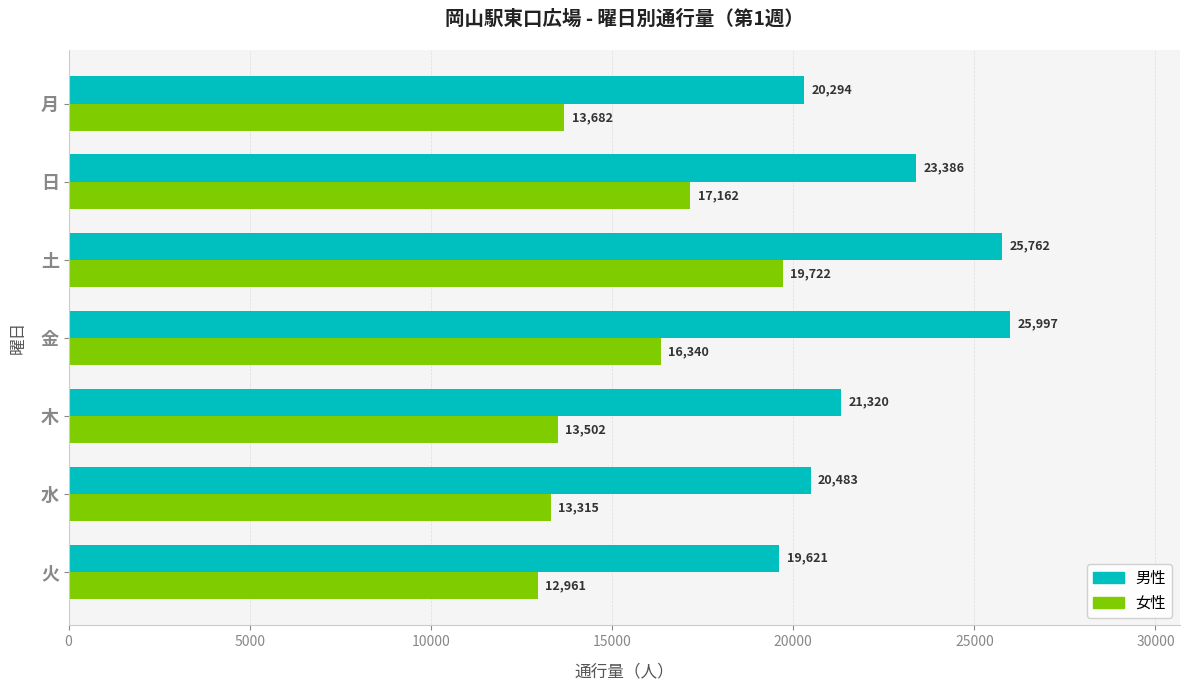

What is the approximate value of 男性 at 月, to the nearest 10?

20290